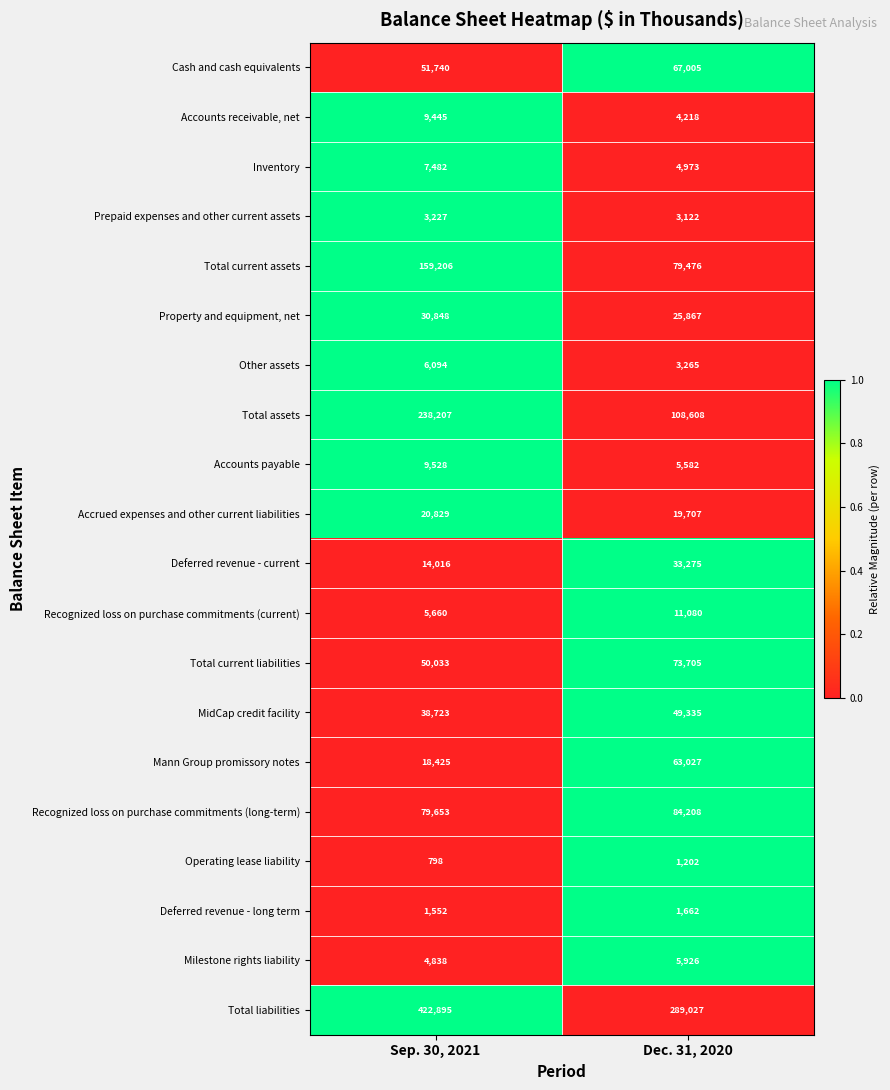

At which category is the sum across all series the highest?

Sep. 30, 2021